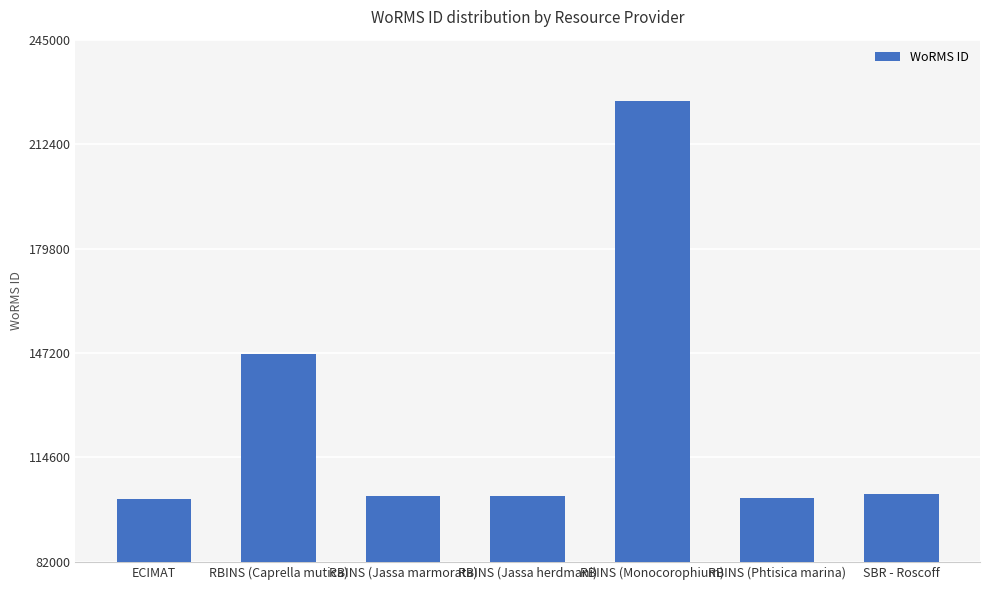

What is the difference between the maximum and minimum values?

124325